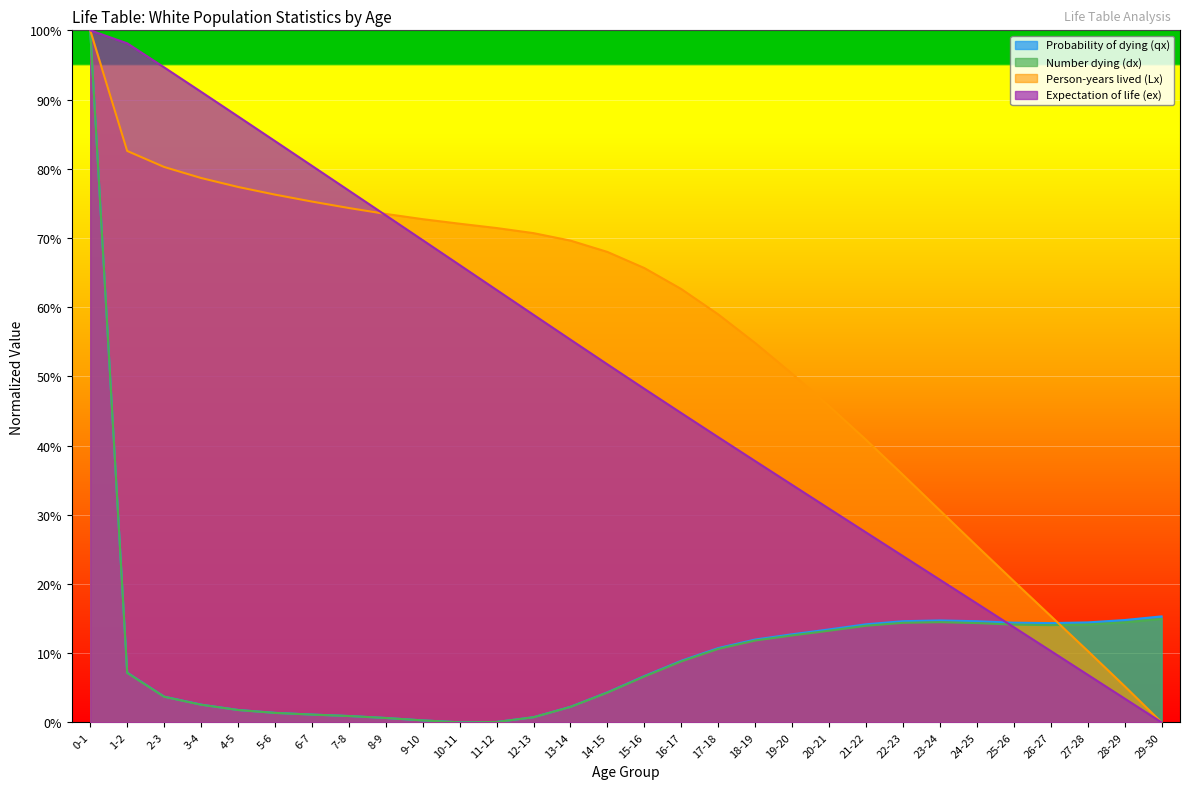

What is the sum of the Expectation of life (ex) values at 11-12 and 18-19?

1.0